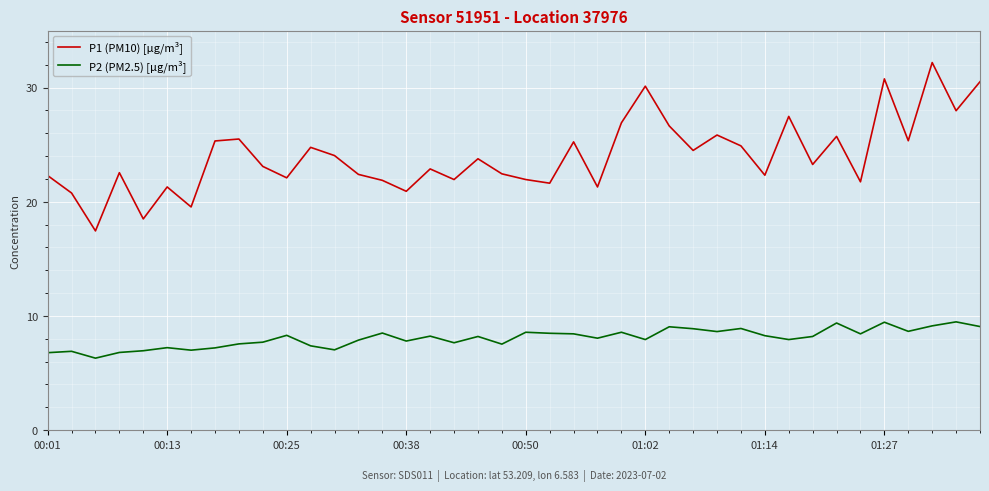

List the series in order of their overall mean, lowest first.

P2 (PM2.5) [µg/m³], P1 (PM10) [µg/m³]